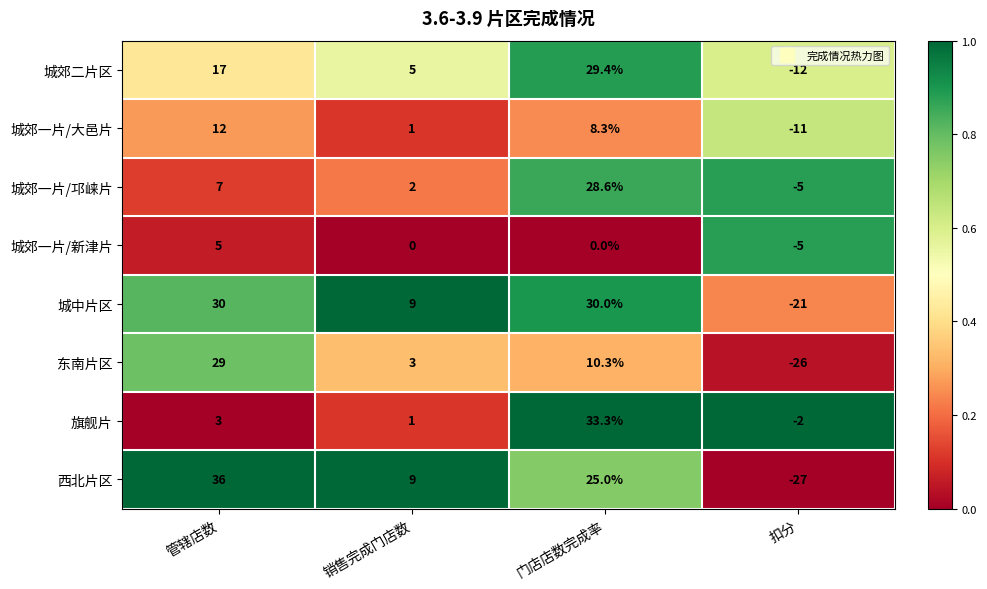

What is the spread (max minus min) of values at 销售完成门店数?

9.0